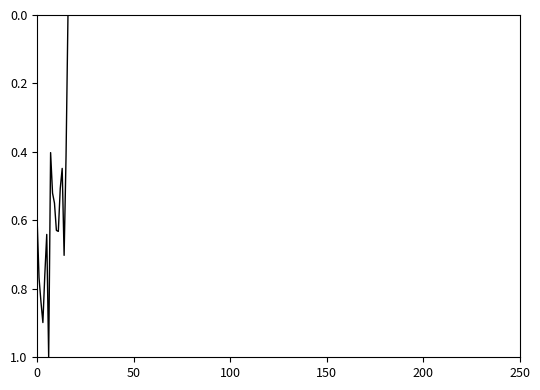

What is the greatest value displayed?

1.0